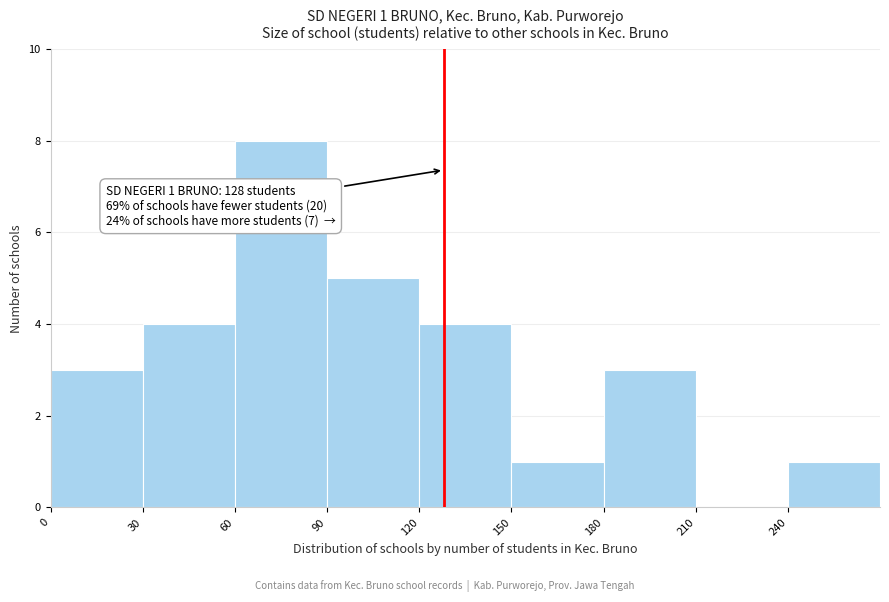

Which range on the x-axis has the tallest bar?

60 to 90